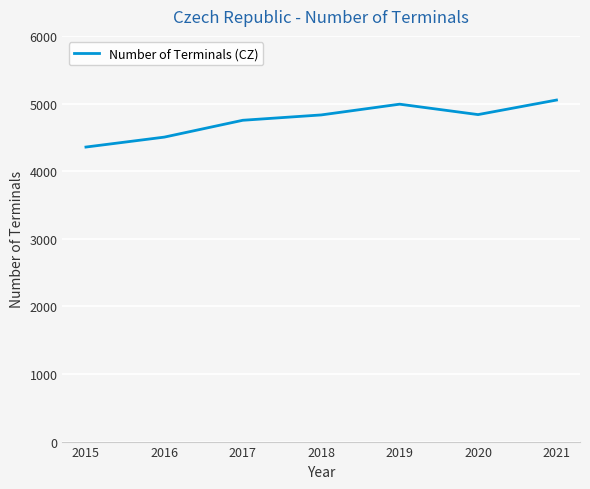

At which label is the value closest to 4703?

2017